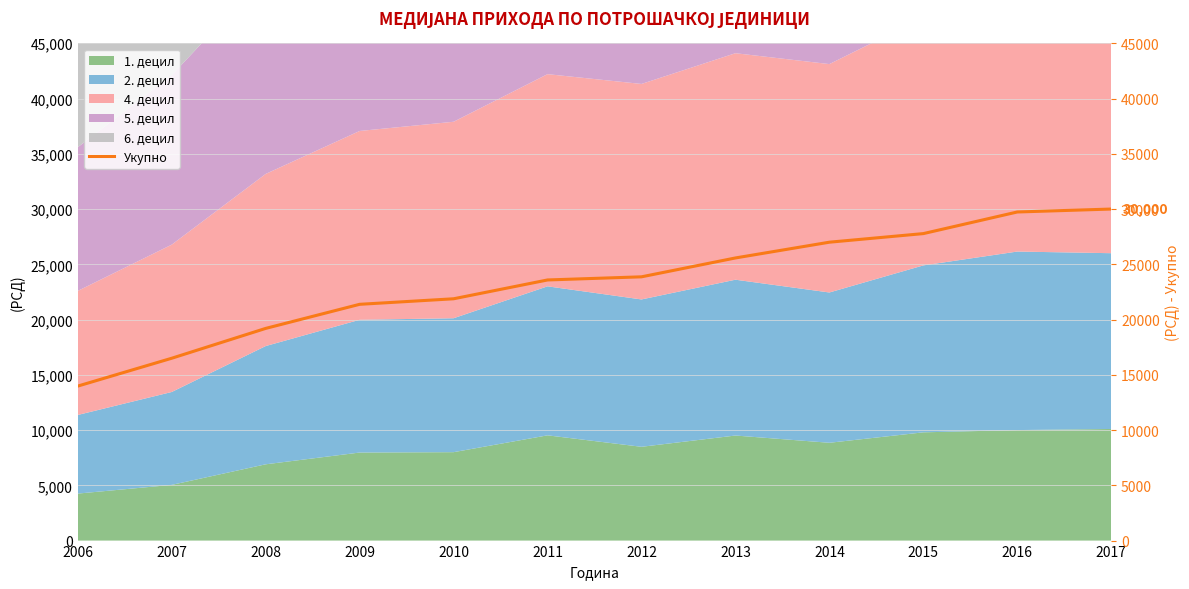

Does the chart display data point markers on the line(s)?

No